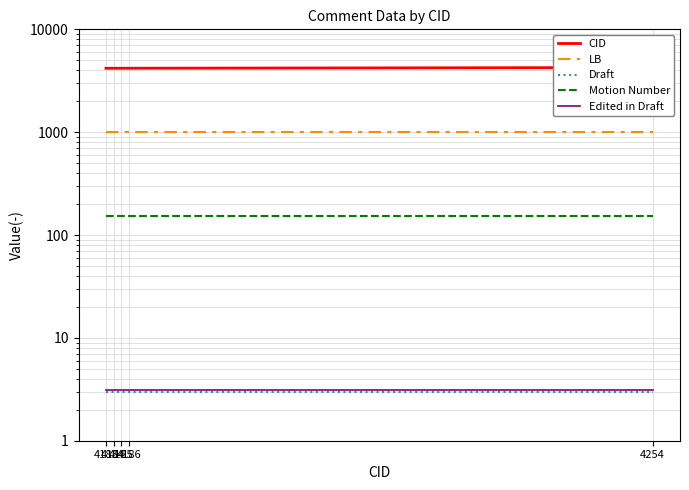

True or false: LB and Draft intersect in this chart.

False